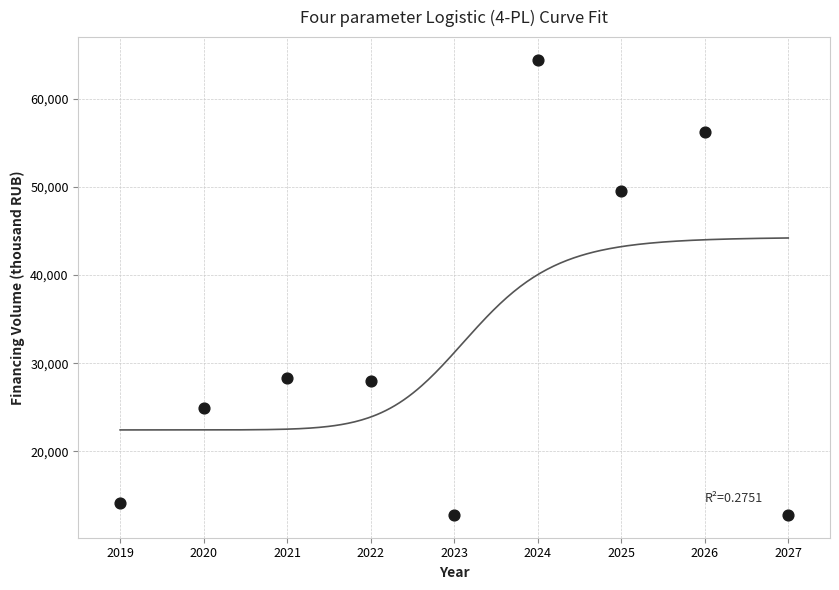

What is the range of X values (max minus min)?

8.0